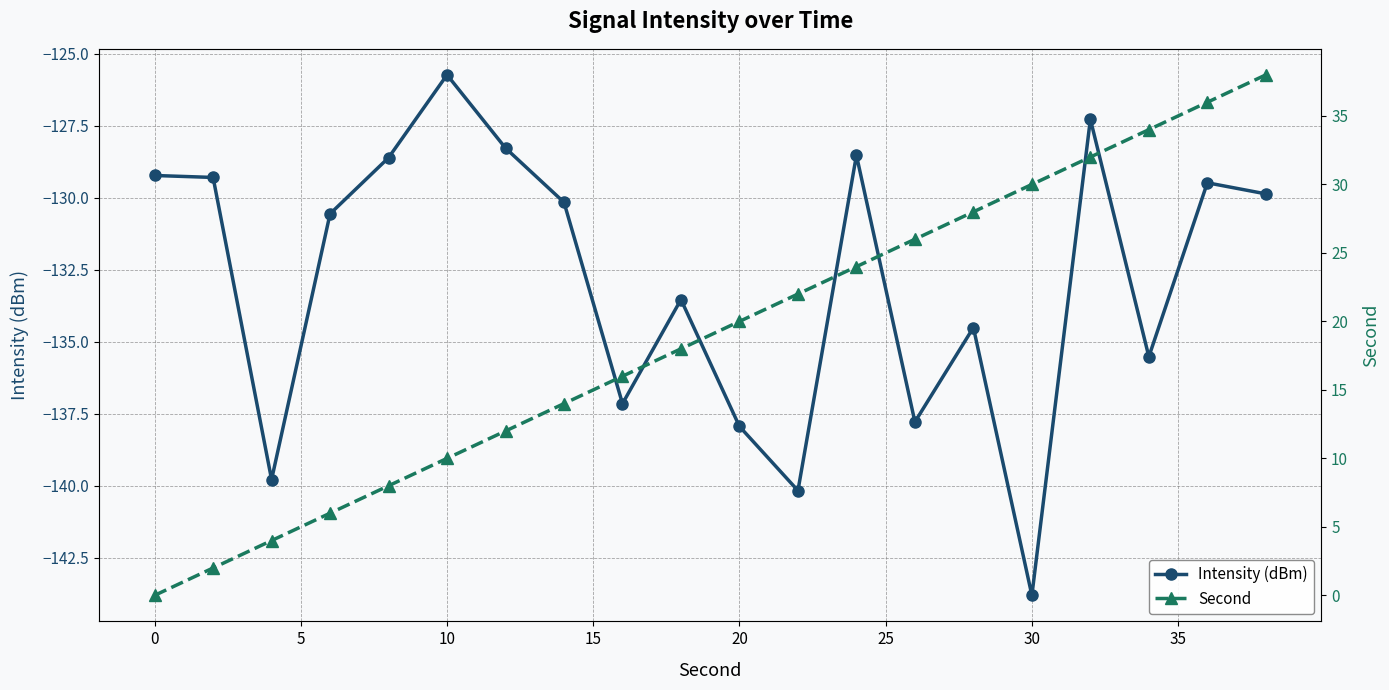

What is the value of the Intensity (dBm) point at the 13th from the left?

-128.5